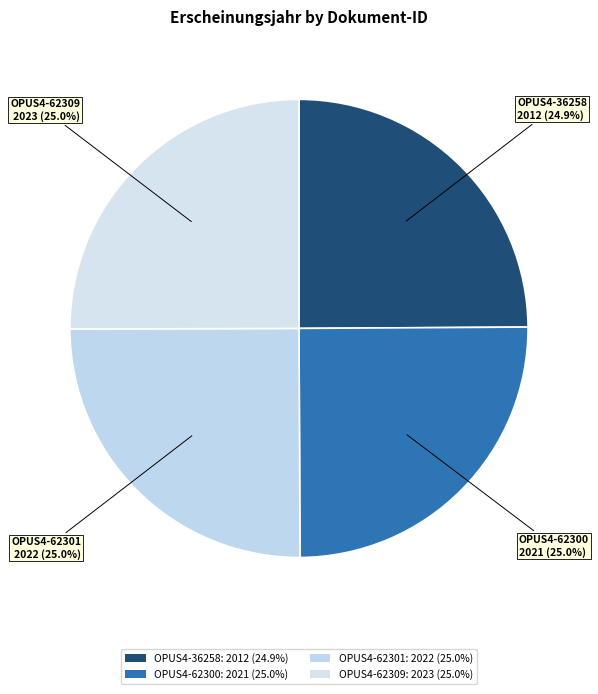

To the nearest percent, what is the average slice percentage?

25%